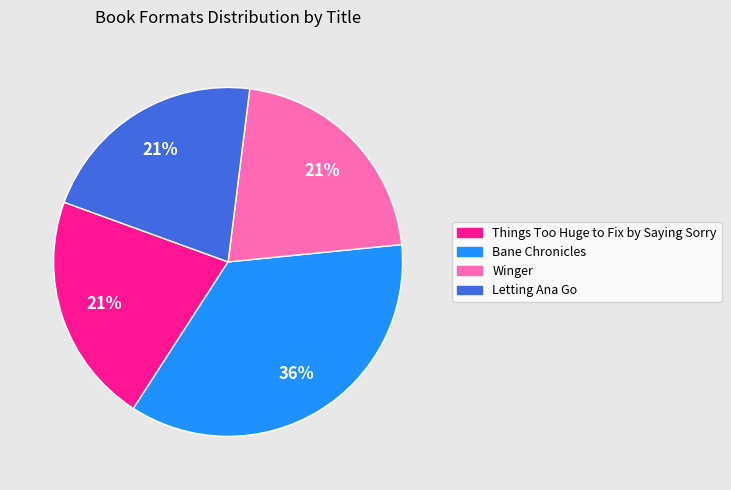

Does Things Too Huge to Fix by Saying Sorry account for over 50% of the chart?

No